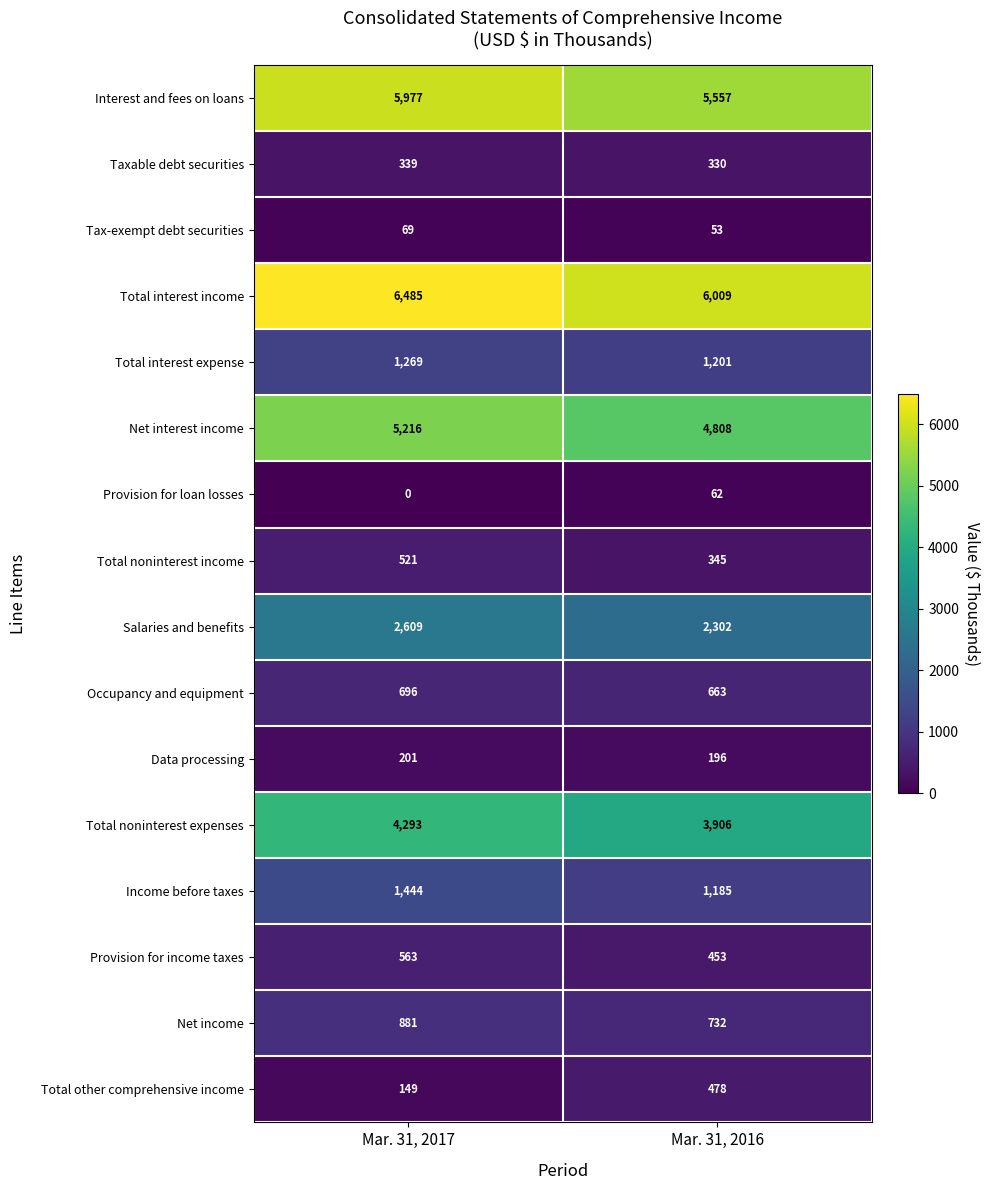

Rank the categories by Interest and fees on loans value from highest to lowest.

Mar. 31, 2017, Mar. 31, 2016